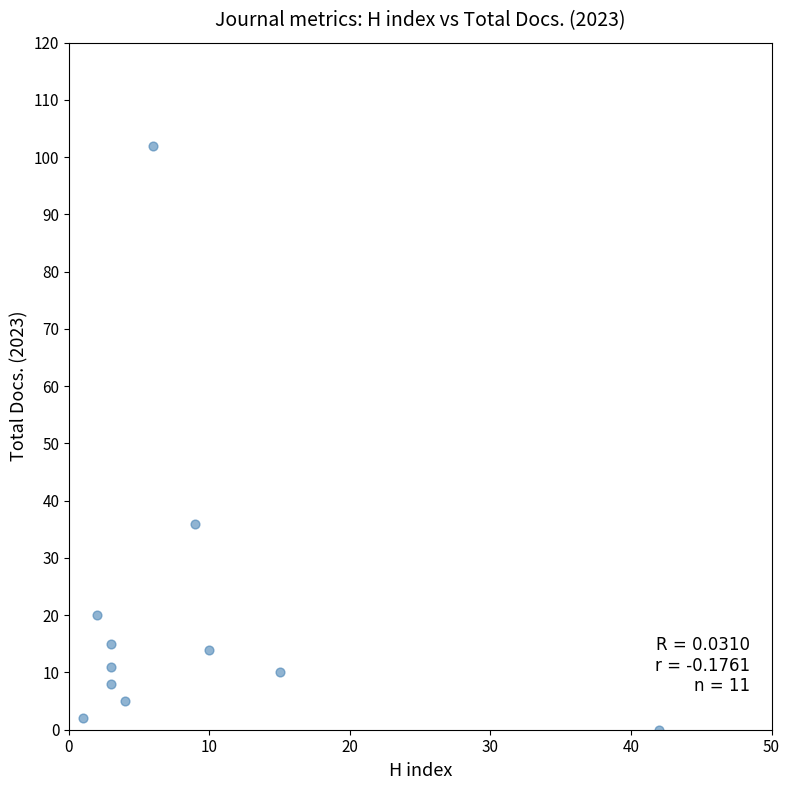

What Y value in the scatter plot is closest to 51?

36